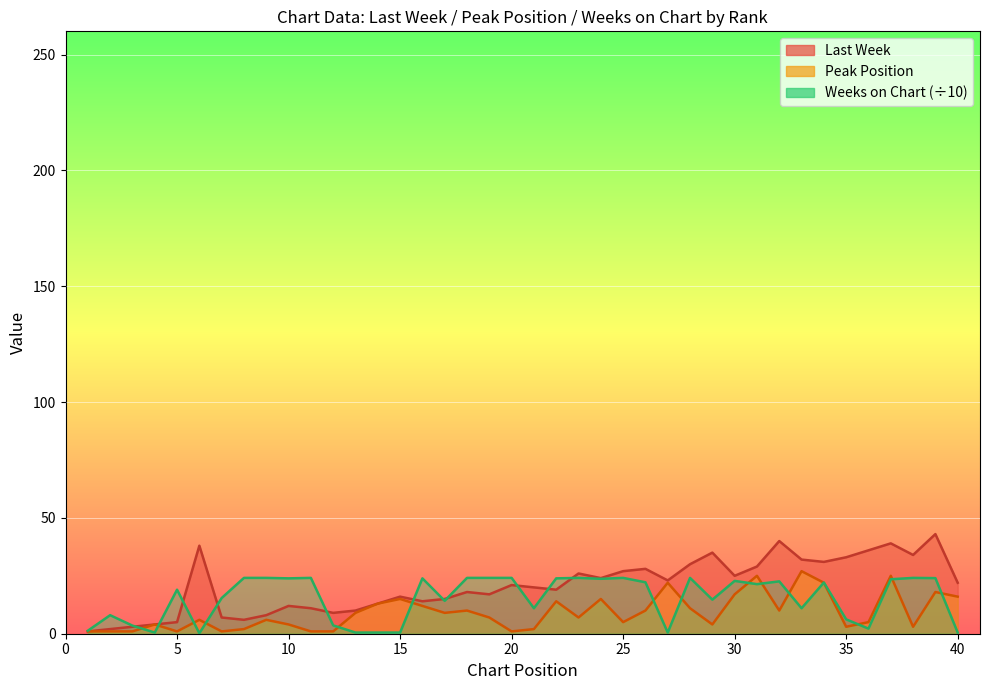

List the labels in order of Peak Position value, largest first.

33, 31, 37, 27, 34, 39, 30, 40, 15, 24, 22, 14, 16, 28, 18, 26, 32, 13, 17, 19, 23, 6, 9, 25, 36, 4, 10, 29, 35, 38, 8, 21, 1, 2, 3, 5, 7, 11, 12, 20